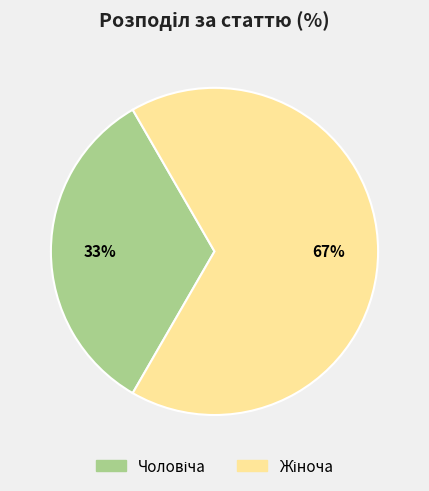

Does any single category account for the majority?

Yes